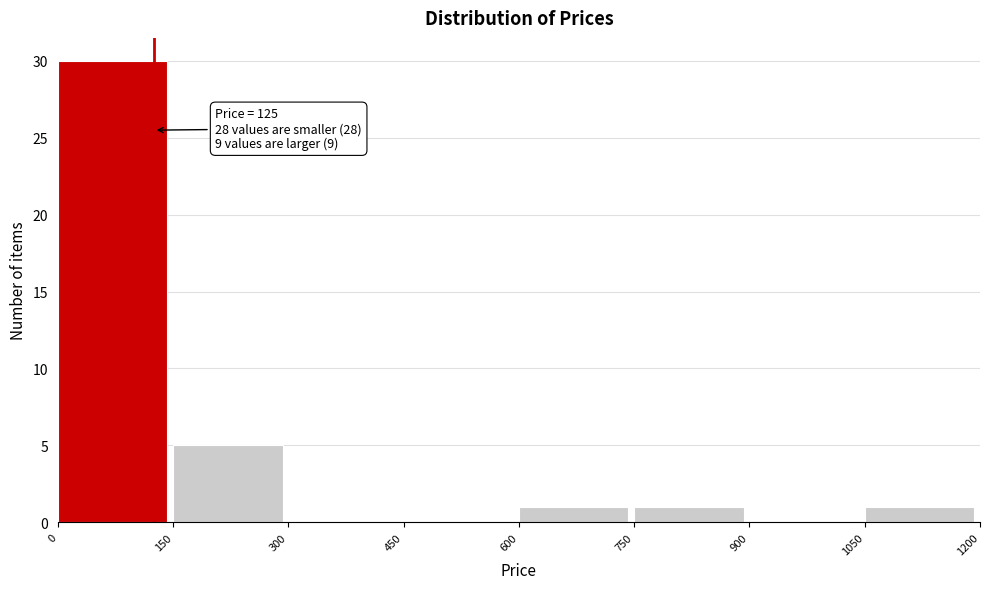

Which range on the x-axis has the tallest bar?

0 to 150